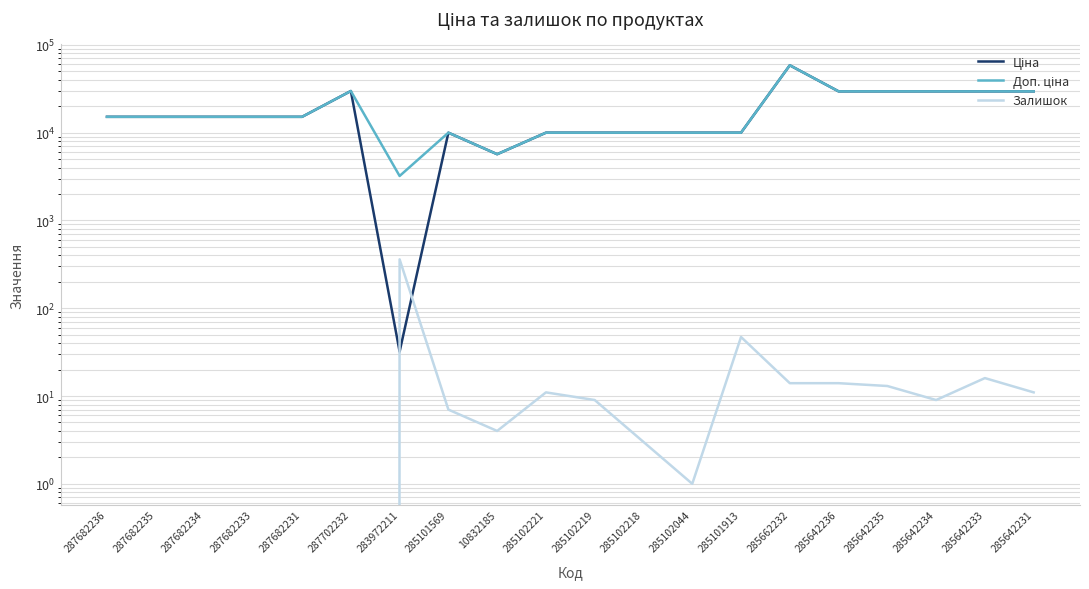

Is this an area chart (filled region under the line)?

No